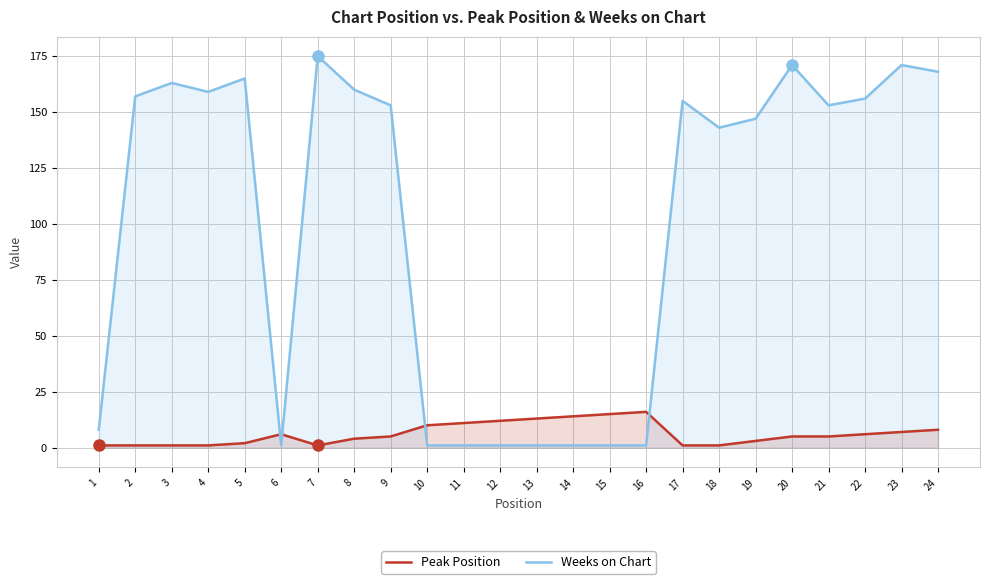

Is the value of Weeks on Chart at 22 greater than the value of Peak Position at 5?

Yes